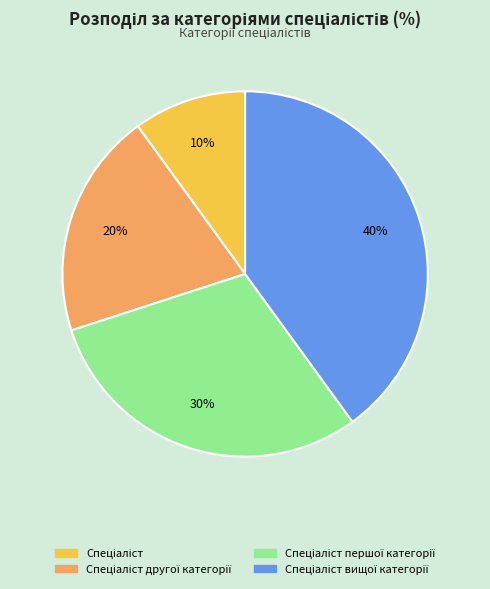

To the nearest percent, what is the difference between the largest and smallest slice percentages?

30%